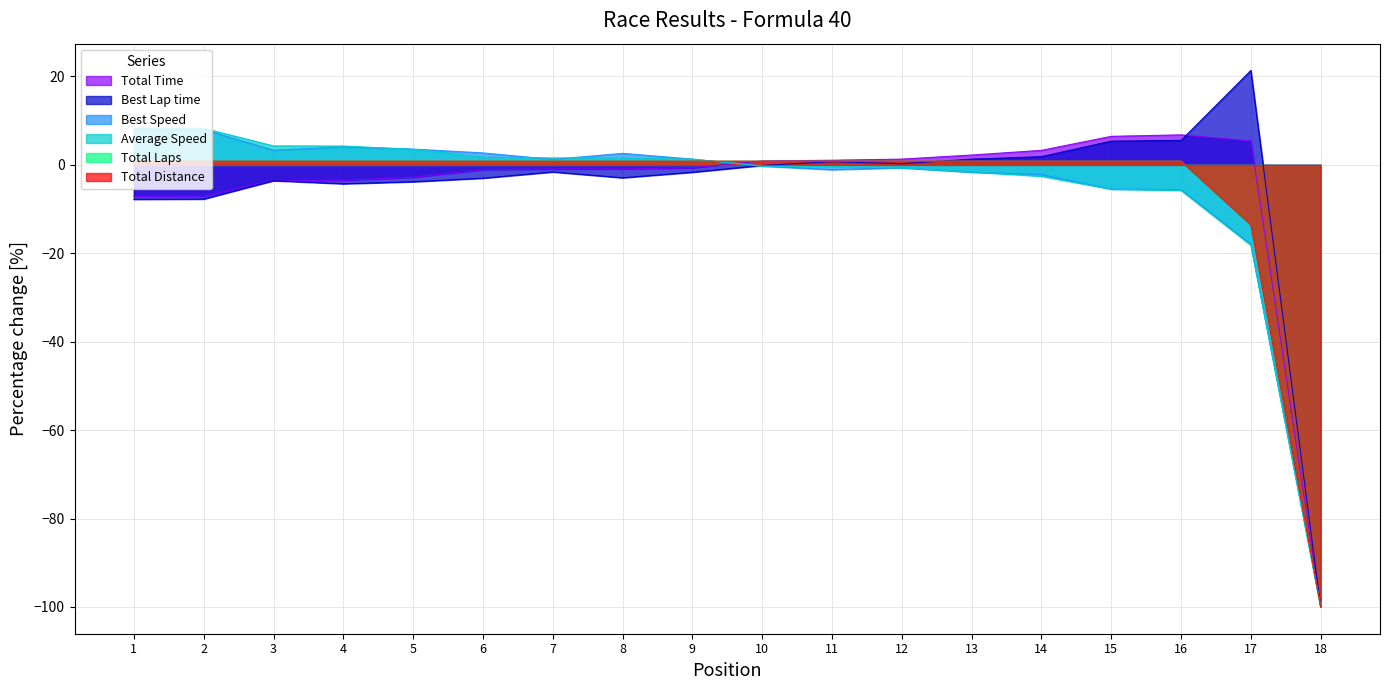

Reading left to right, what are all the values shown in this chart?

Total Time: -7.1	-7.1	-3.5	-3.5	-2.8	-1.1	-0.9	-0.9	-0.6	0.9	1.1	1.3	2.2	3.3	6.5	6.8	5.4	-100.0
Best Lap time: -7.8	-7.7	-3.6	-4.3	-3.8	-3.0	-1.6	-2.9	-1.7	-0.1	0.7	0.3	1.3	1.9	5.4	5.6	21.4	-100.0
Best Speed: 8.0	8.0	3.3	4.1	3.6	2.7	1.2	2.6	1.3	-0.3	-1.1	-0.6	-1.7	-2.2	-5.5	-5.6	-17.9	-100.0
Average Speed: 8.3	8.3	4.3	4.3	3.5	1.7	1.6	1.6	1.3	-0.3	-0.4	-0.7	-1.6	-2.6	-5.5	-5.8	-18.2	-100.0
Total Laps: 0.8	0.8	0.8	0.8	0.8	0.8	0.8	0.8	0.8	0.8	0.8	0.8	0.8	0.8	0.8	0.8	-13.6	-100.0
Total Distance: 0.8	0.8	0.8	0.8	0.8	0.8	0.8	0.8	0.8	0.8	0.8	0.8	0.8	0.8	0.8	0.8	-13.6	-100.0